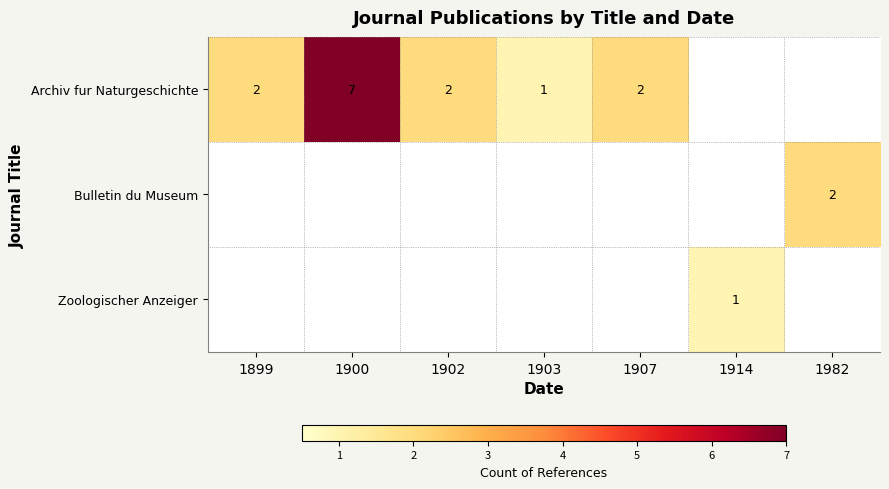

Which has a higher value, 1899 or 1982?

1899